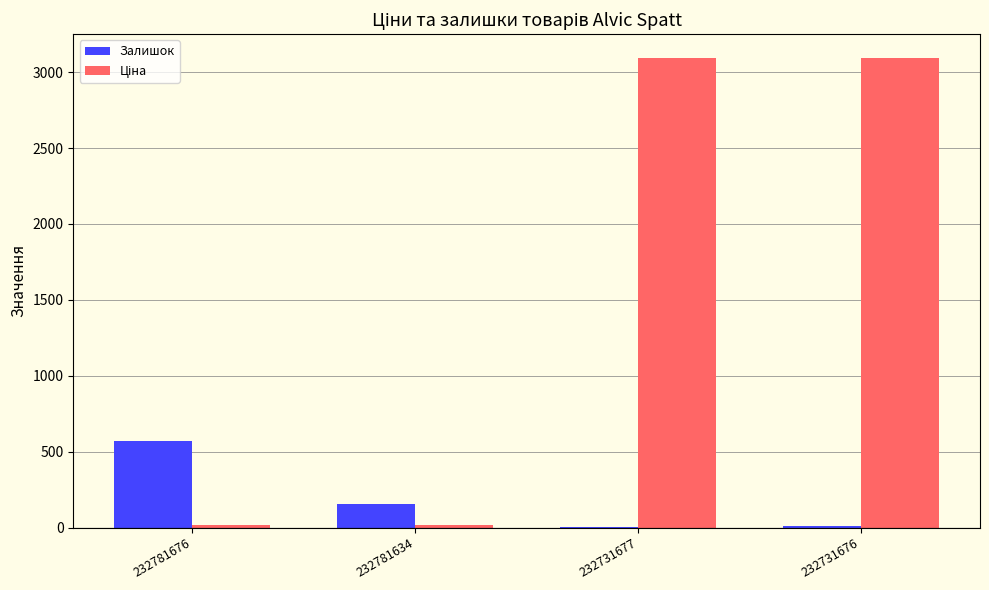

Where is Залишок nearest to the value 286?

232781634